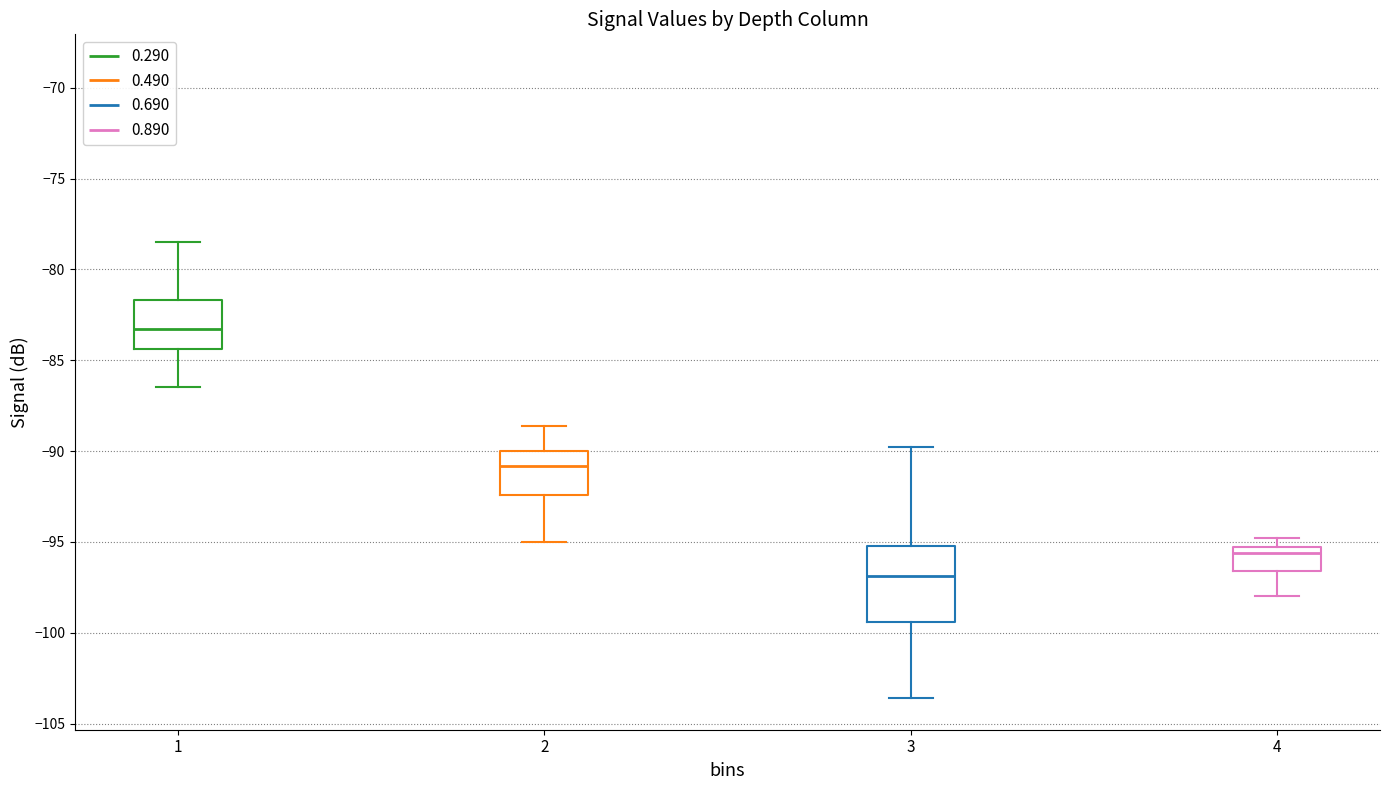

Reading left to right, read every box against the y-axis: the position of its median line, the range the box covers, and the ends of its whiskers. The values are not printed on the chart, so give them approximately, as read against the axis.

1: median -83.5, box -84.5 to -81.5, whiskers -86.5 to -78.5
2: median -91.0, box -92.5 to -90.0, whiskers -95.0 to -88.5
3: median -97.0, box -99.5 to -95.0, whiskers -103.5 to -90.0
4: median -95.5 (just below the box's upper edge), box -96.5 to -95.5, whiskers -98.0 to -95.0